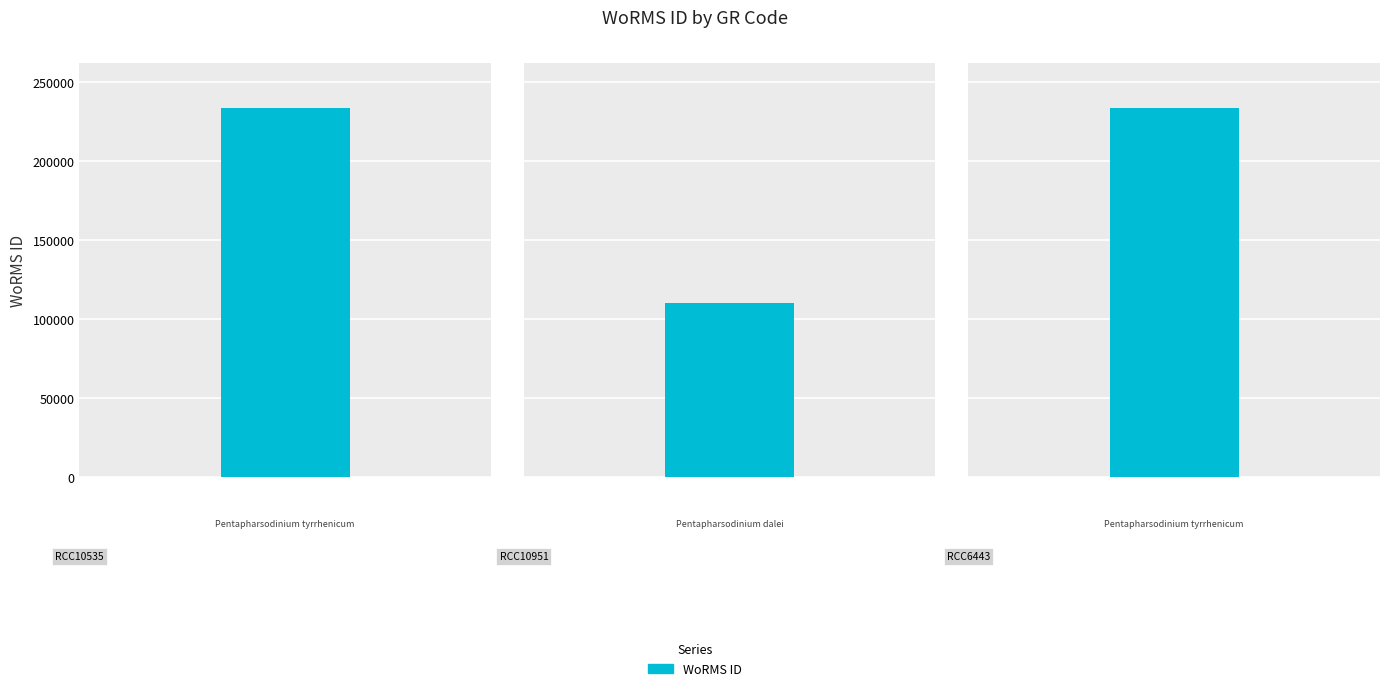

What is the label of the 2nd bar from the left?

RCC10951